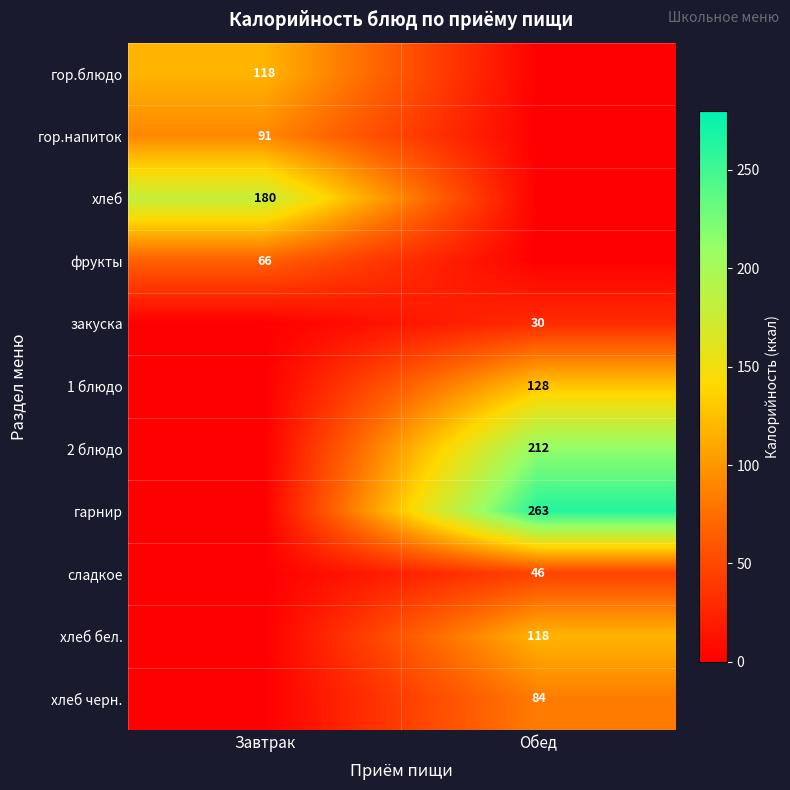

Is it true that 1 блюдо equals 227 at Обед?

False